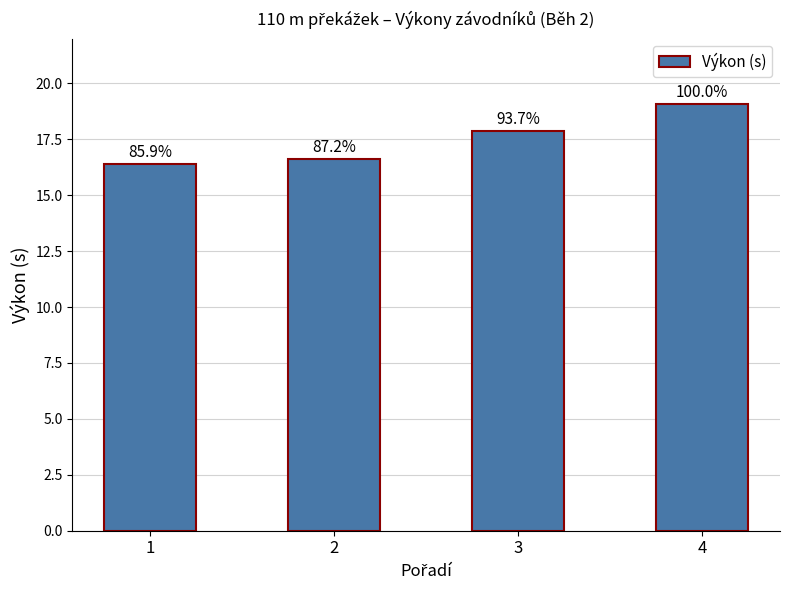

How many bars are there in total?

4